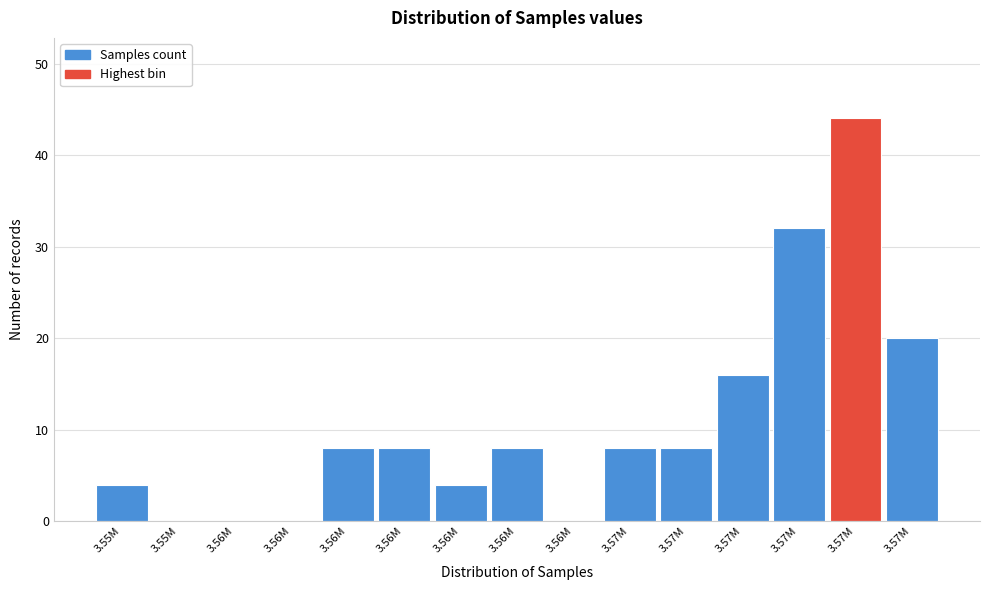

How many distinct data groups are displayed?

1